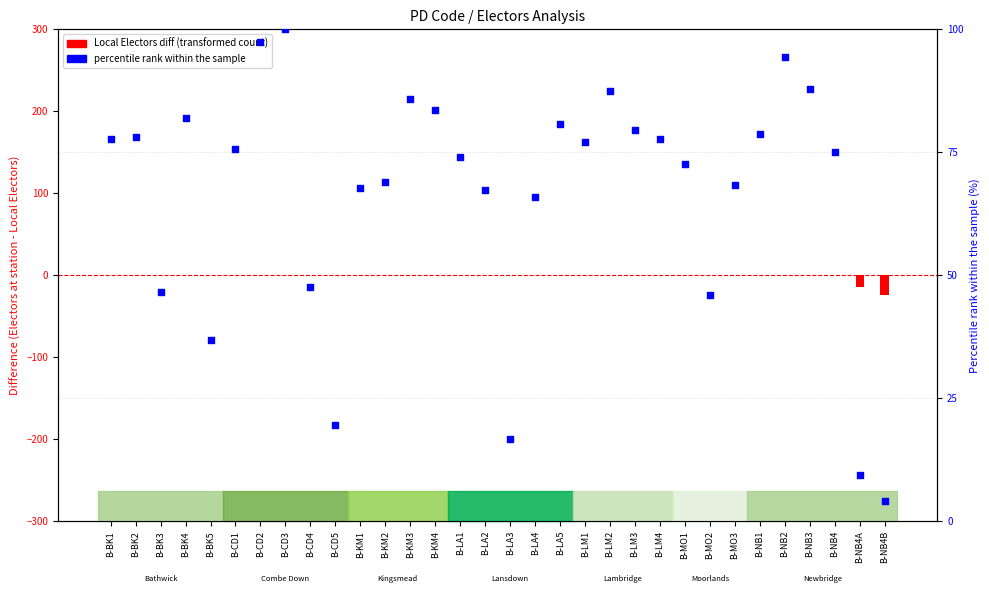

Between B-NB2 and B-LA5, which is larger?

B-NB2